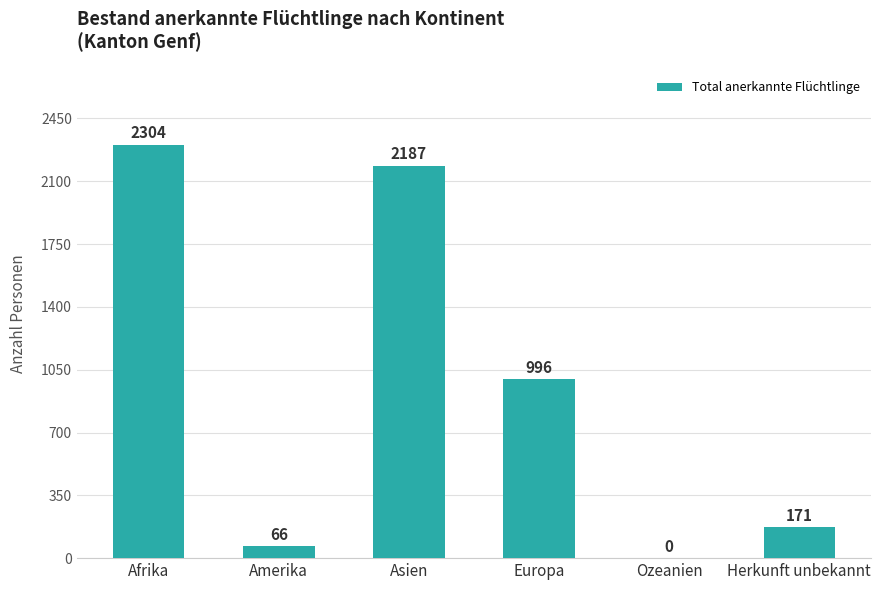

What is the average value?

954